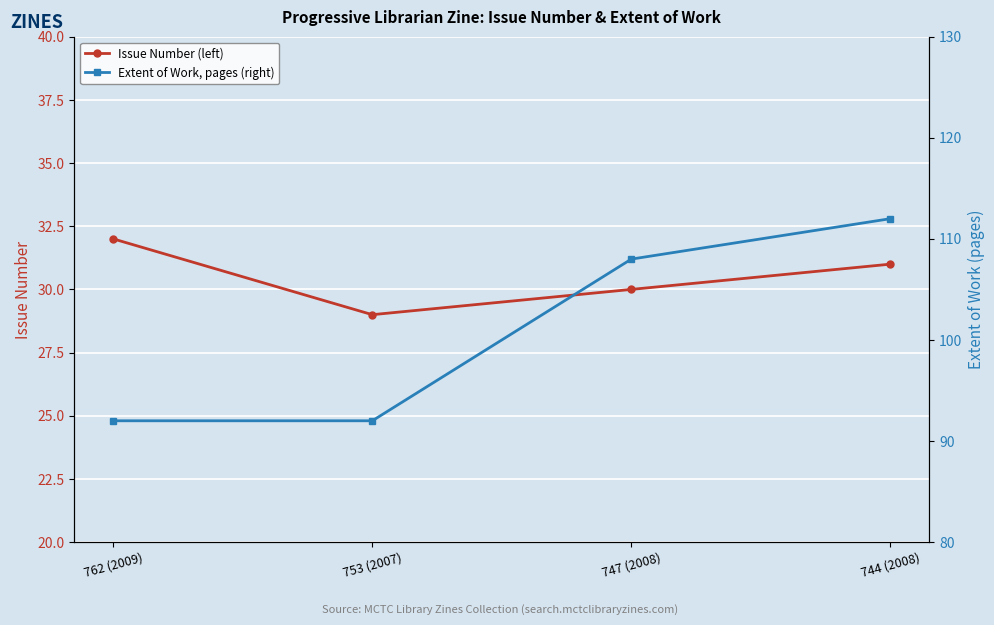

What is the difference between the maximum and minimum values in the Extent of Work, pages (right) series?

20